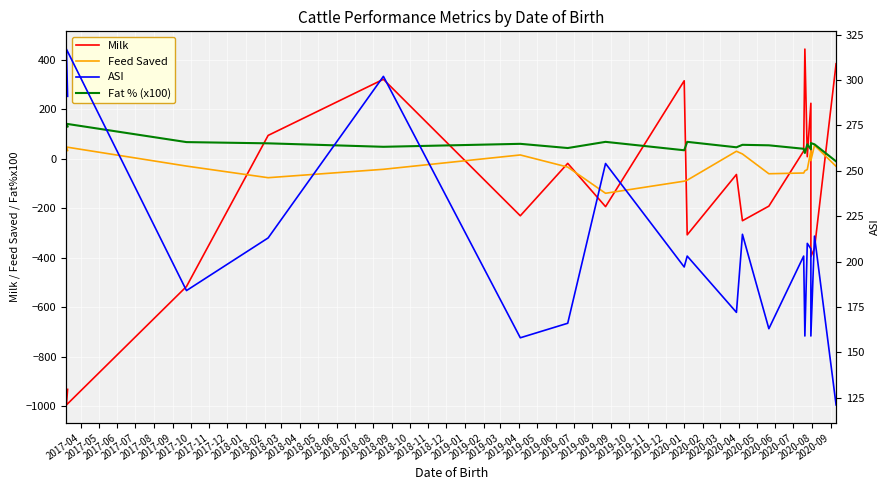

What is the value of the Fat % (x100) point at the 17th from the left?

39.0